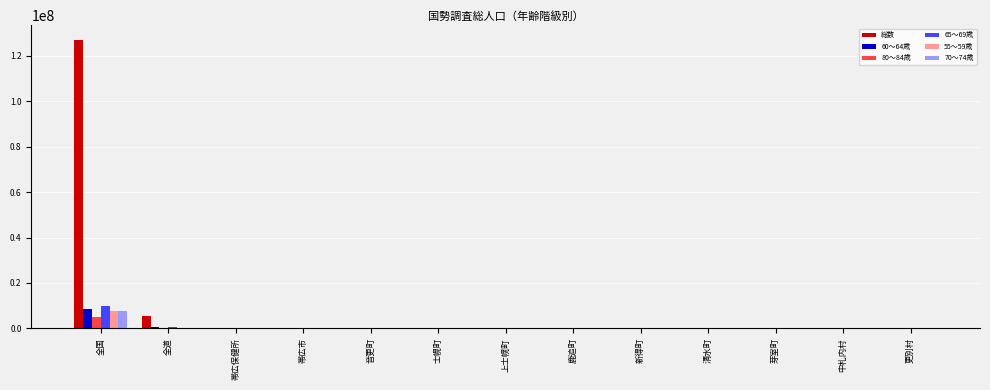

At which label does 70～74歳 reach its peak?

全国